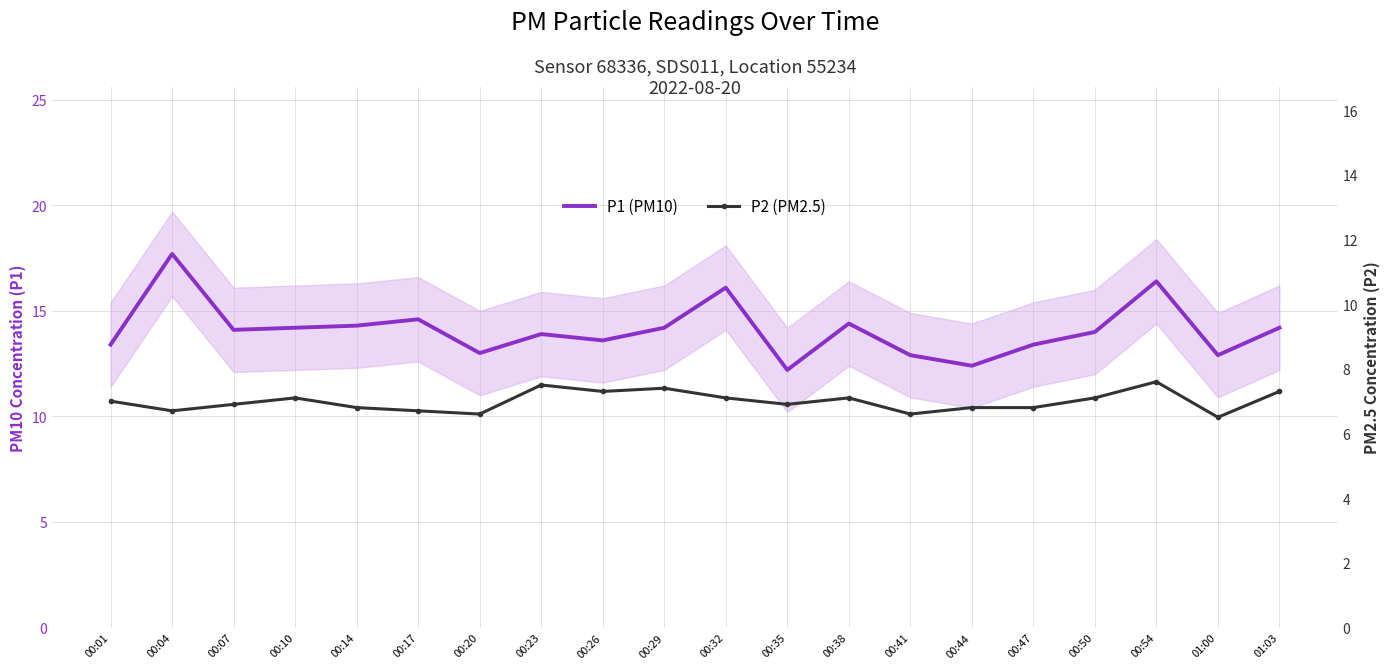

What is the sum of all P2 (PM2.5) values?

139.8